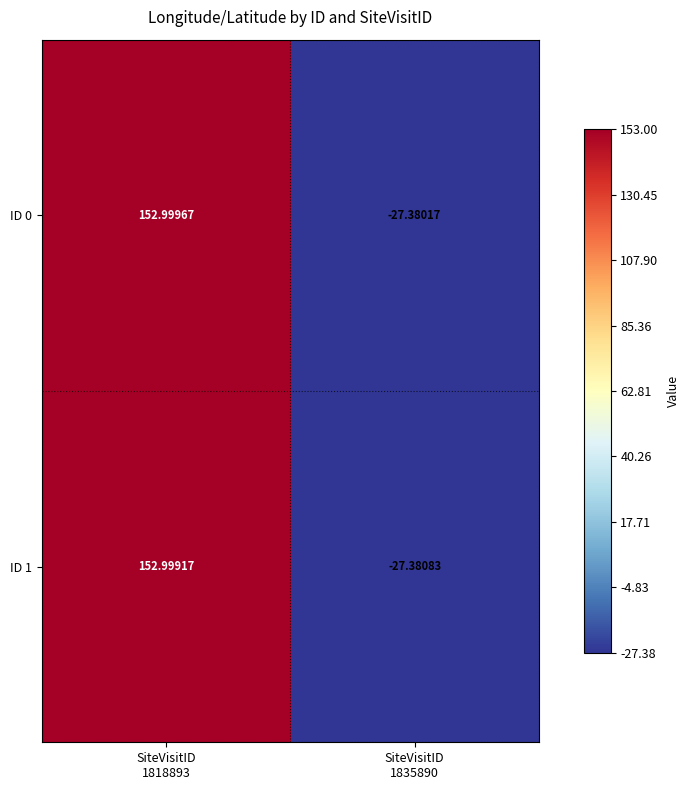

How many values in the ID 1 series are below 152?

1